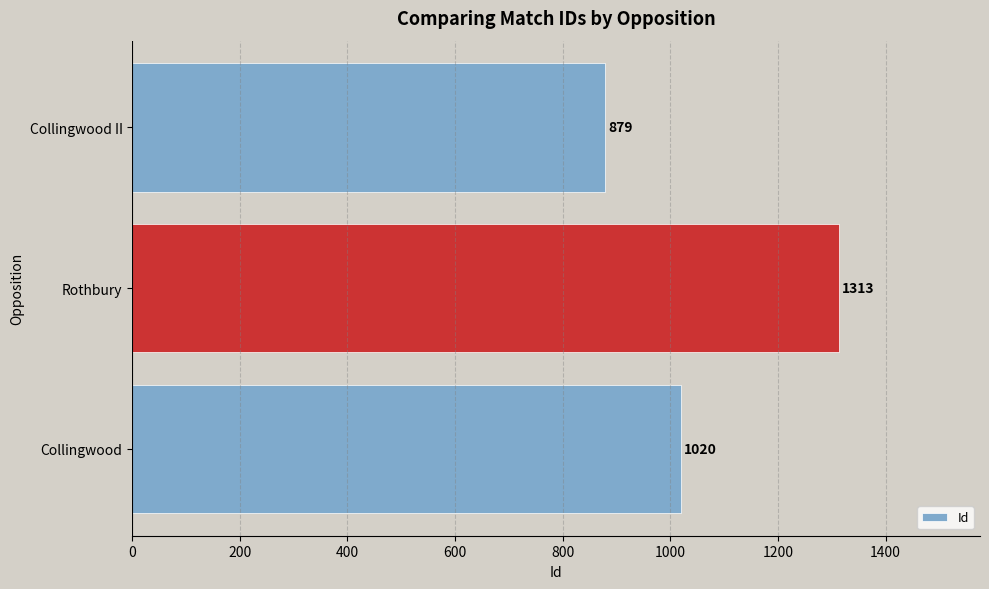

What is the difference between the values at Collingwood II and Rothbury?

434